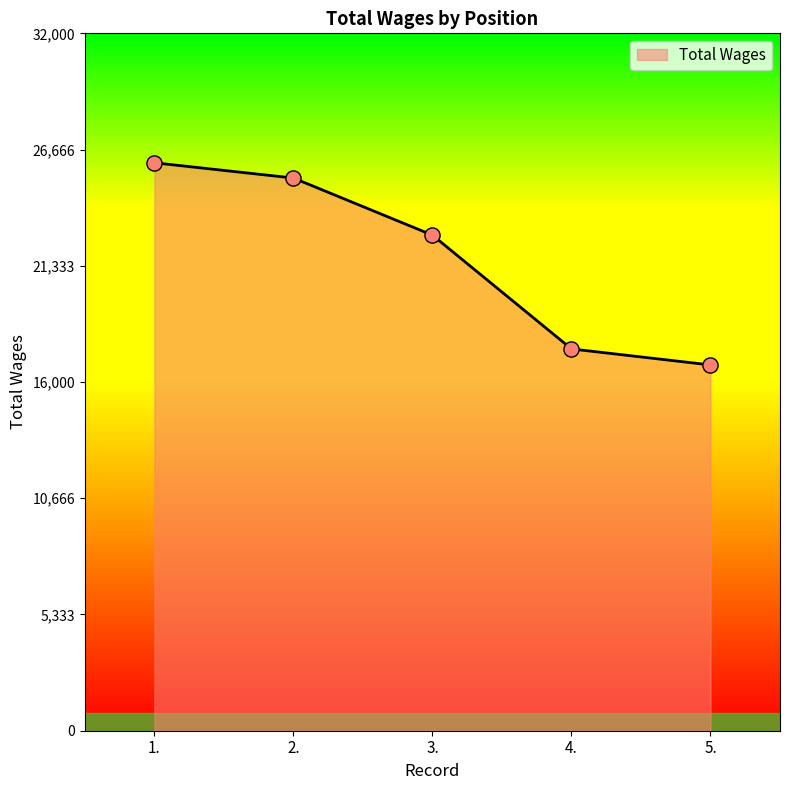

What is the ratio of the value at 5. to the value at 2.?

0.7